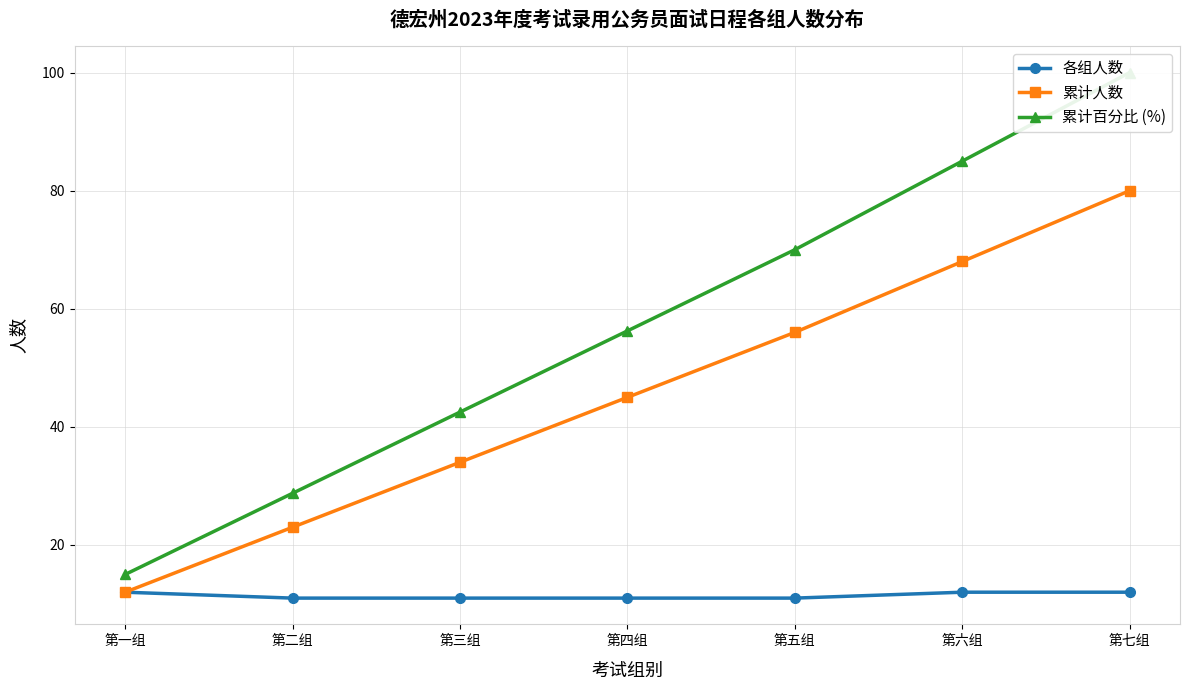

Reading left to right, list all the values displayed in this chart.

各组人数: 第一组=12.0	第二组=11.0	第三组=11.0	第四组=11.0	第五组=11.0	第六组=12.0	第七组=12.0
累计人数: 第一组=12.0	第二组=23.0	第三组=34.0	第四组=45.0	第五组=56.0	第六组=68.0	第七组=80.0
累计百分比 (%): 第一组=15.0	第二组=28.7	第三组=42.5	第四组=56.2	第五组=70.0	第六组=85.0	第七组=100.0